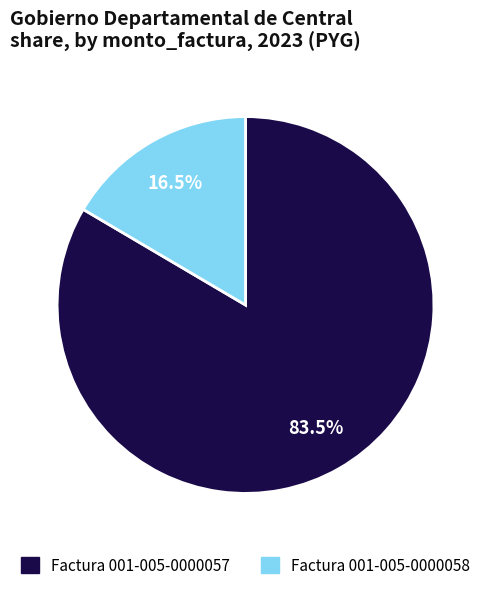

Is the sum of Factura 001-005-0000058 and Factura 001-005-0000057 greater than half?

Yes